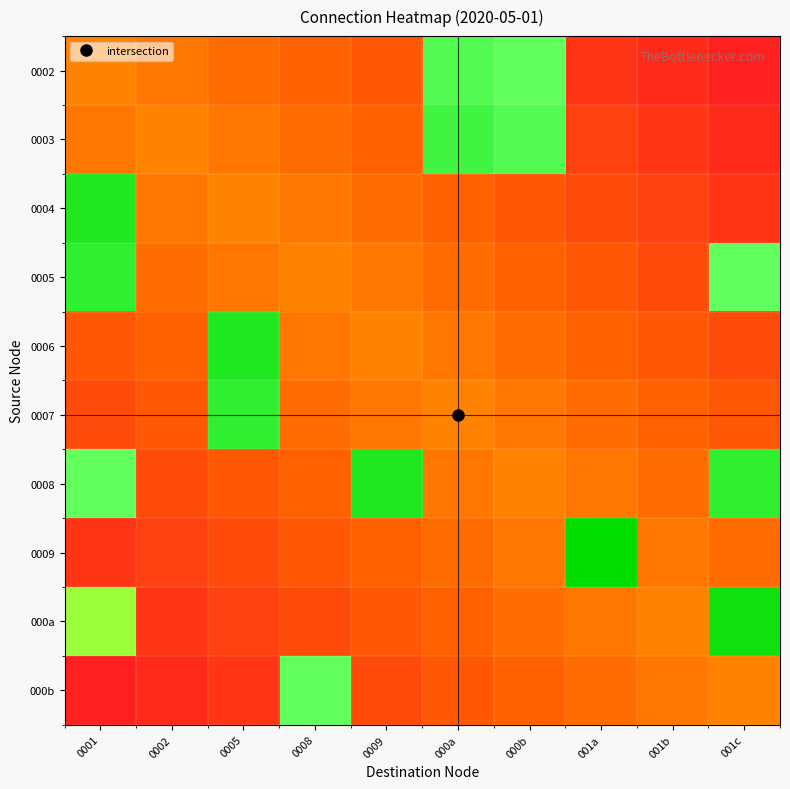

Reading left to right, transcribe all the data shown in this chart.

0002: 0001=0.5	0002=0.5	0005=0.4	0008=0.3	0009=0.3	000a=1.2	000b=1.2	001a=0.2	001b=0.1	001c=0.0
0003: 0001=0.5	0002=0.5	0005=0.5	0008=0.4	0009=0.3	000a=1.3	000b=1.2	001a=0.2	001b=0.1	001c=0.1
0004: 0001=1.4	0002=0.5	0005=0.5	0008=0.5	0009=0.4	000a=0.3	000b=0.3	001a=0.2	001b=0.2	001c=0.2
0005: 0001=1.4	0002=0.4	0005=0.5	0008=0.5	0009=0.4	000a=0.4	000b=0.3	001a=0.3	001b=0.2	001c=1.2
0006: 0001=0.3	0002=0.3	0005=1.4	0008=0.4	0009=0.5	000a=0.5	000b=0.4	001a=0.4	001b=0.3	001c=0.2
0007: 0001=0.2	0002=0.3	0005=1.4	0008=0.4	0009=0.5	000a=0.5	000b=0.5	001a=0.4	001b=0.3	001c=0.3
0008: 0001=1.2	0002=0.2	0005=0.3	0008=0.3	0009=1.4	000a=0.5	000b=0.5	001a=0.5	001b=0.4	001c=1.4
0009: 0001=0.2	0002=0.2	0005=0.2	0008=0.3	0009=0.4	000a=0.4	000b=0.5	001a=1.5	001b=0.4	001c=0.4
000a: 0001=1.1	0002=0.1	0005=0.2	0008=0.2	0009=0.3	000a=0.3	000b=0.4	001a=0.4	001b=0.5	001c=1.4
000b: 0001=0.0	0002=0.1	0005=0.2	0008=1.2	0009=0.2	000a=0.3	000b=0.3	001a=0.4	001b=0.5	001c=0.5